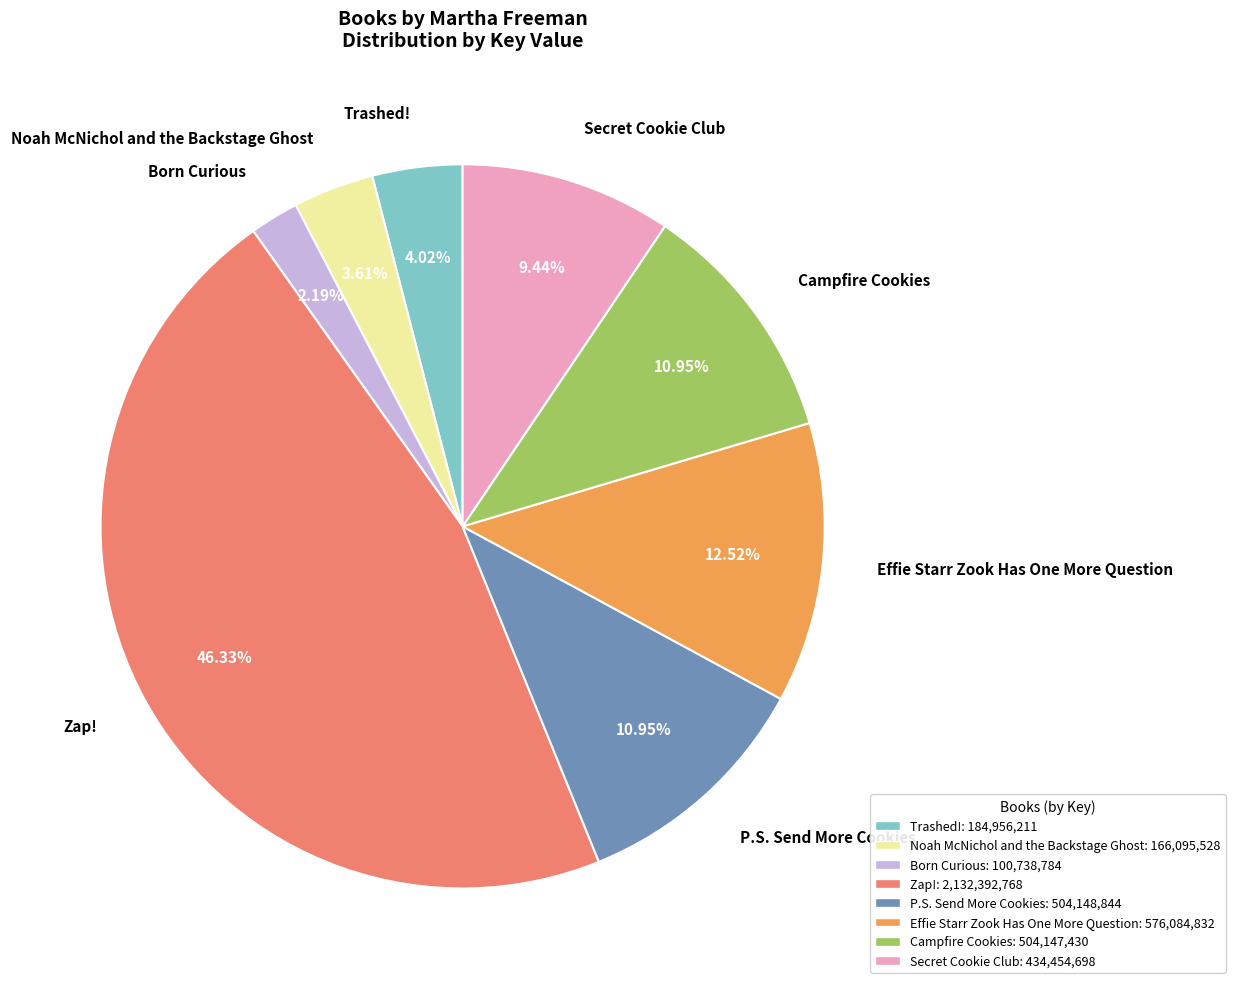

Does any single category account for the majority?

No